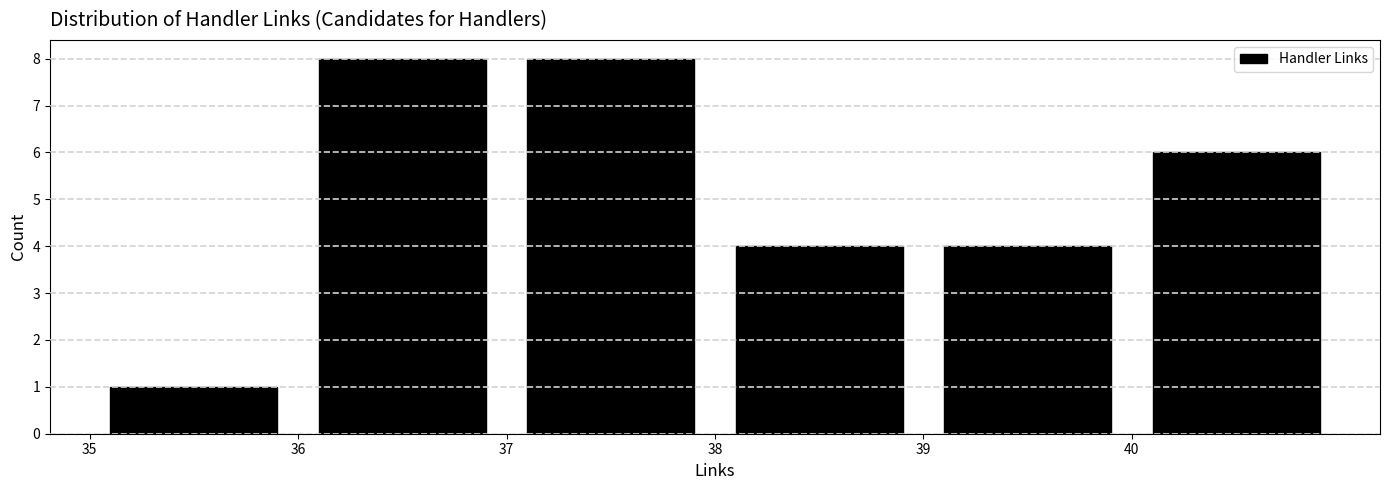

How tall is the bar that spans 36 to 37 on the x-axis? The values are not printed on the chart, so give them approximately, as read against the axis.

8